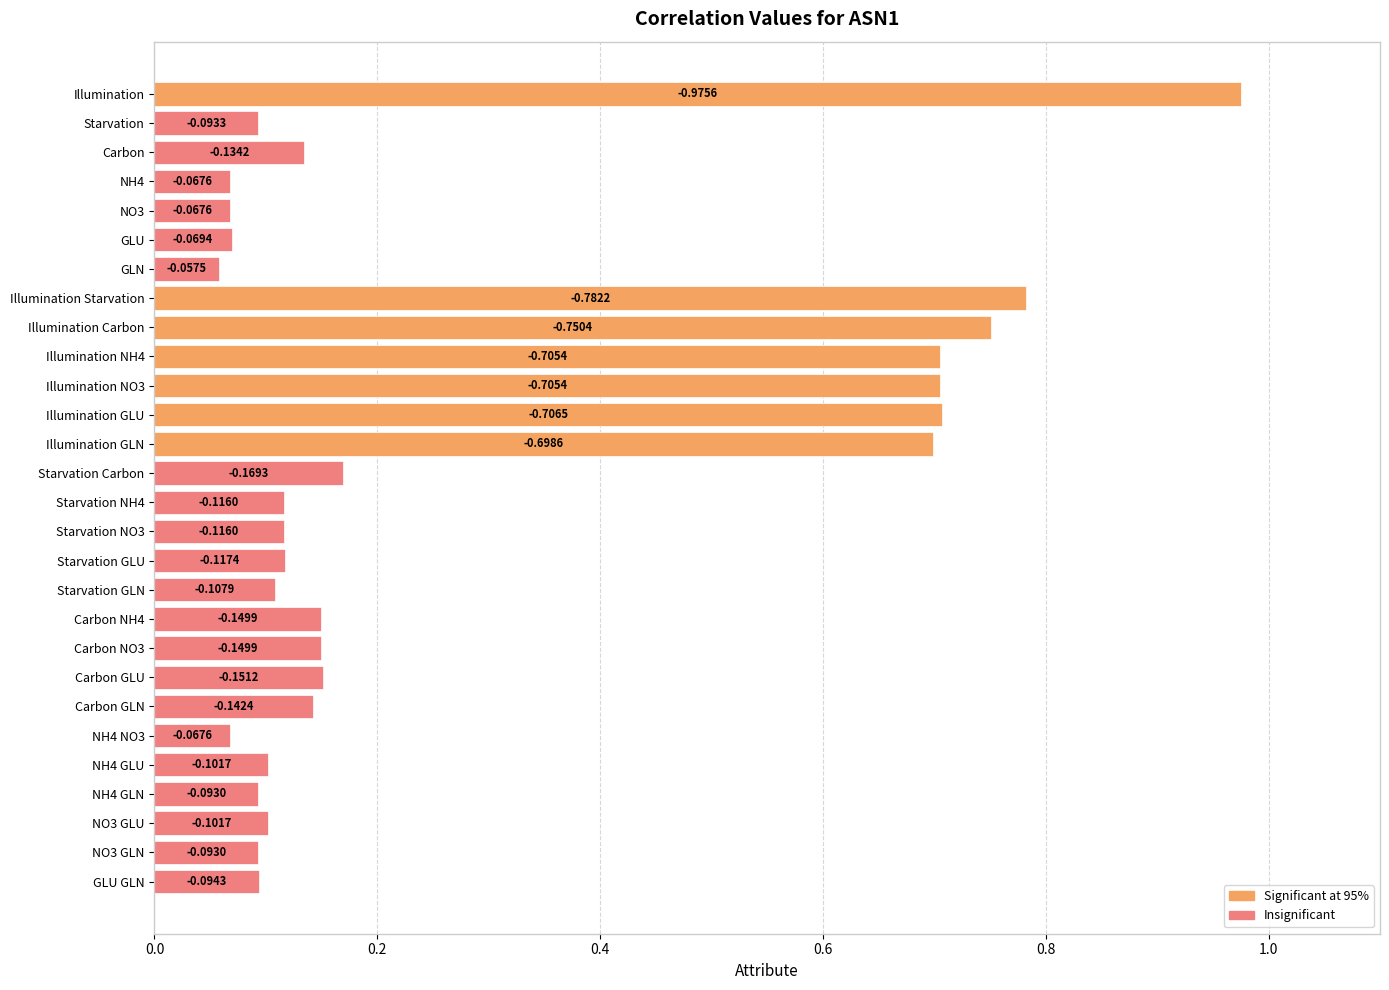

Are the bars horizontal?

Yes